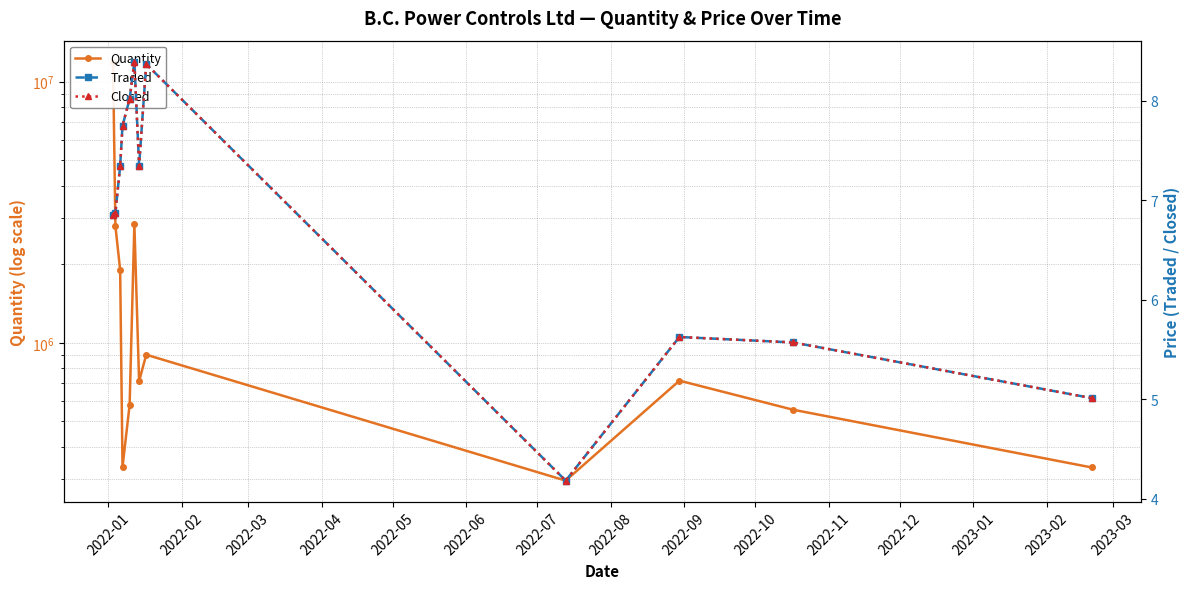

What is the difference between the Closed values at 2022-06 and 2022-03?

1.1